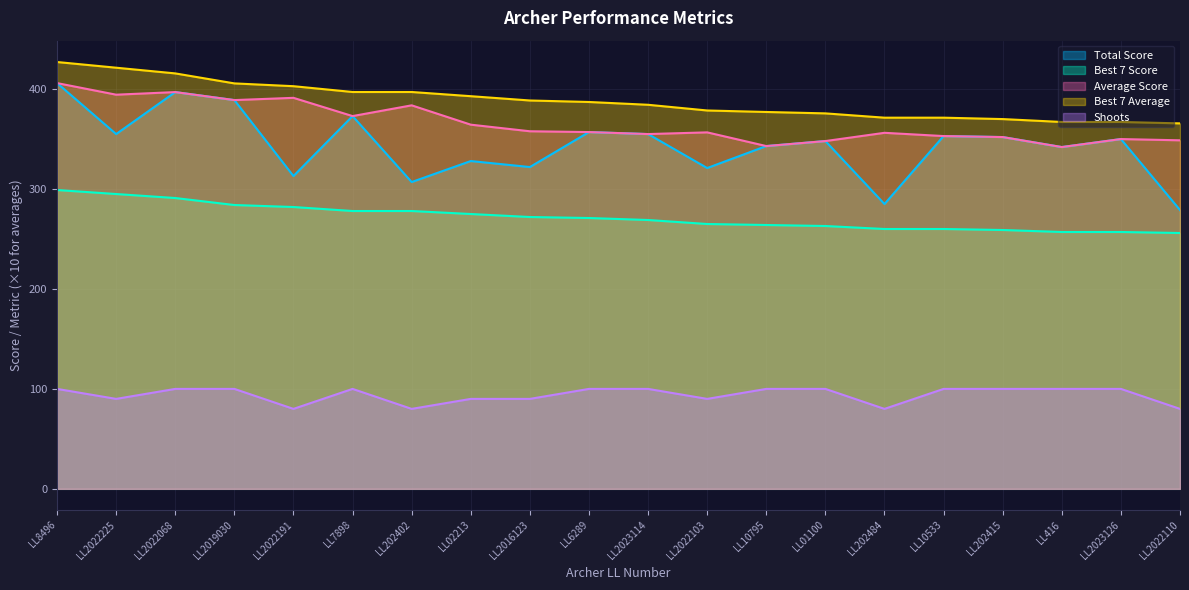

Which label corresponds to the smallest value in the chart?

LL2022191